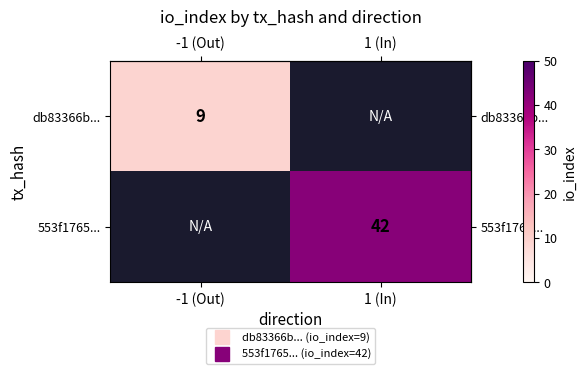

What is the maximum value shown in the chart?

42.0